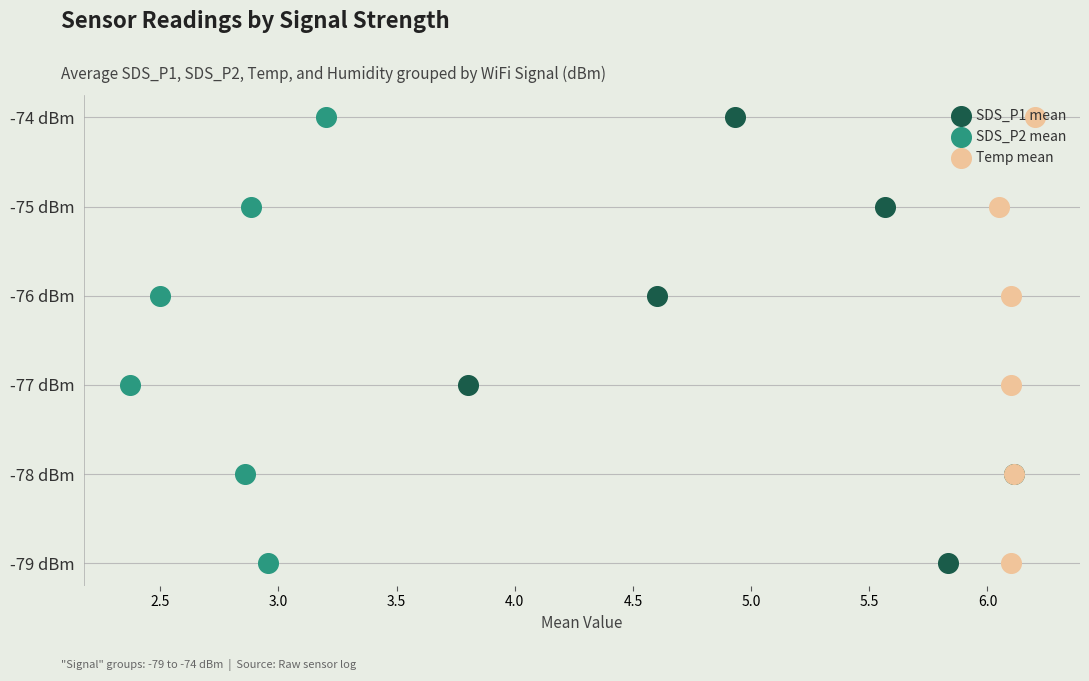

Which series reaches the maximum Y coordinate?

SDS_P1 mean